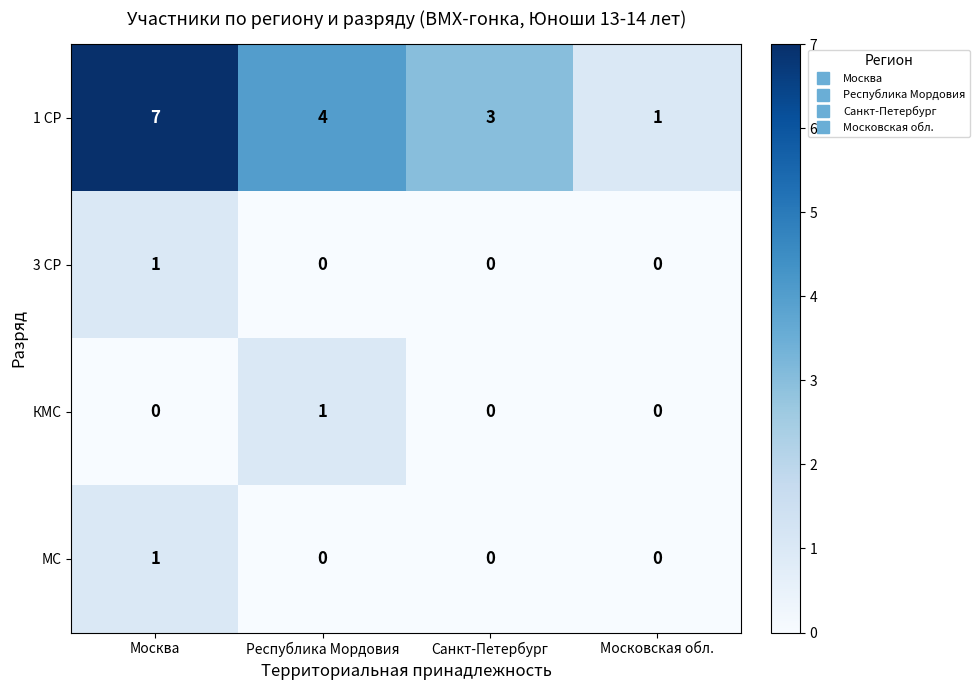

At which category is the sum across all series the highest?

Москва